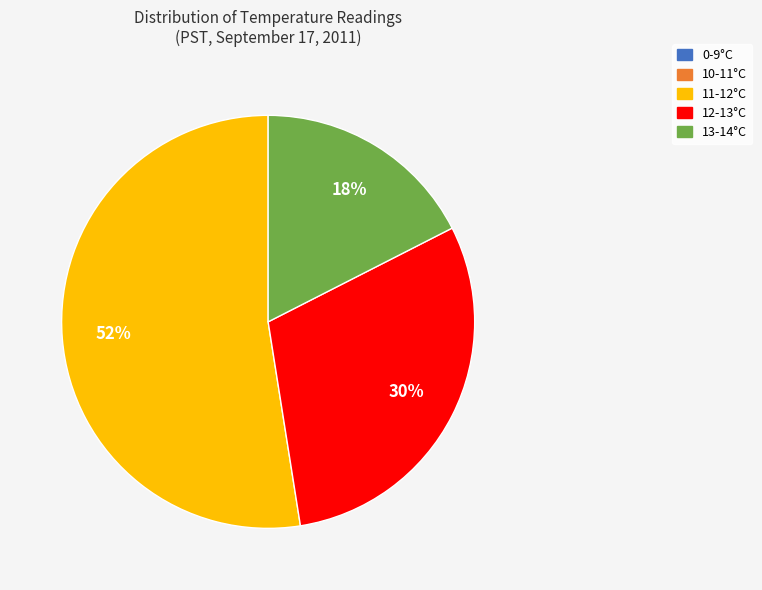

To the nearest percent, what is the average slice percentage?

20%